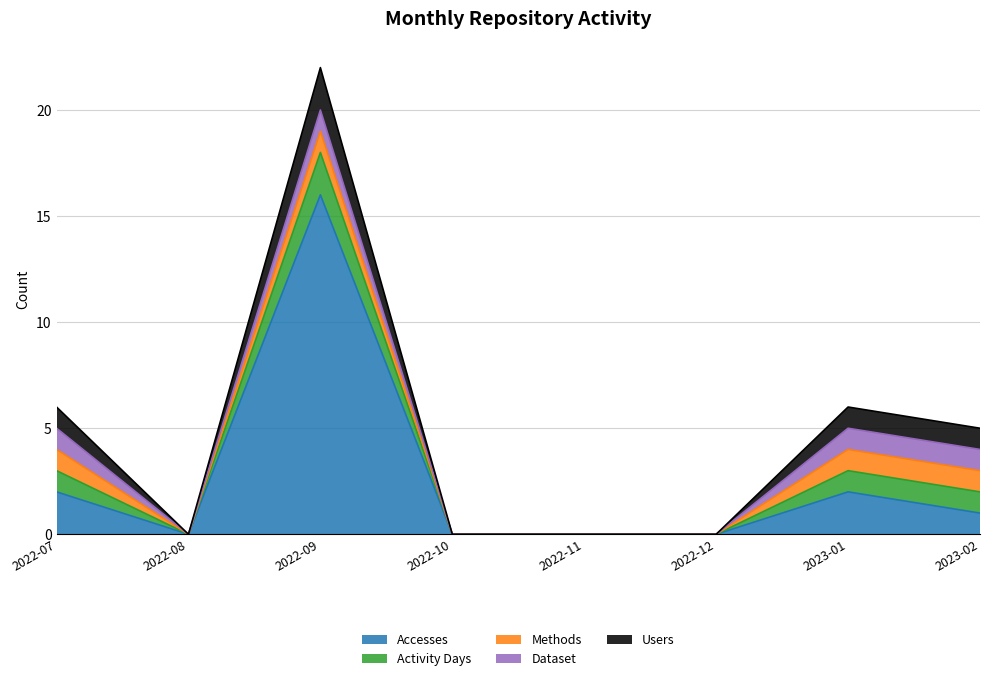

Rank the categories by Users value from highest to lowest.

2022-09, 2022-07, 2023-01, 2023-02, 2022-08, 2022-10, 2022-11, 2022-12